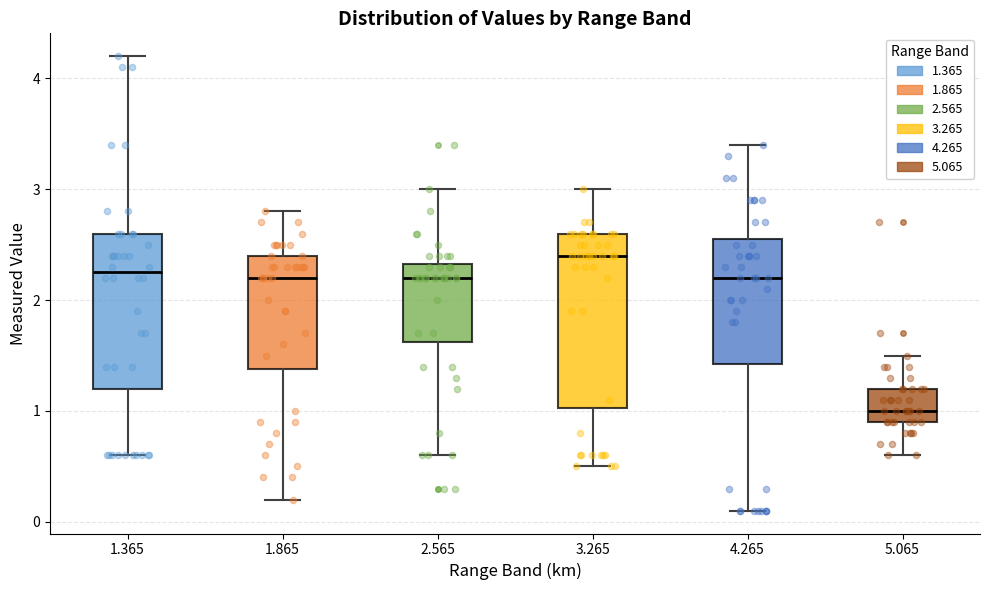

Which box is the tallest, from its lower edge to its upper edge?

3.265